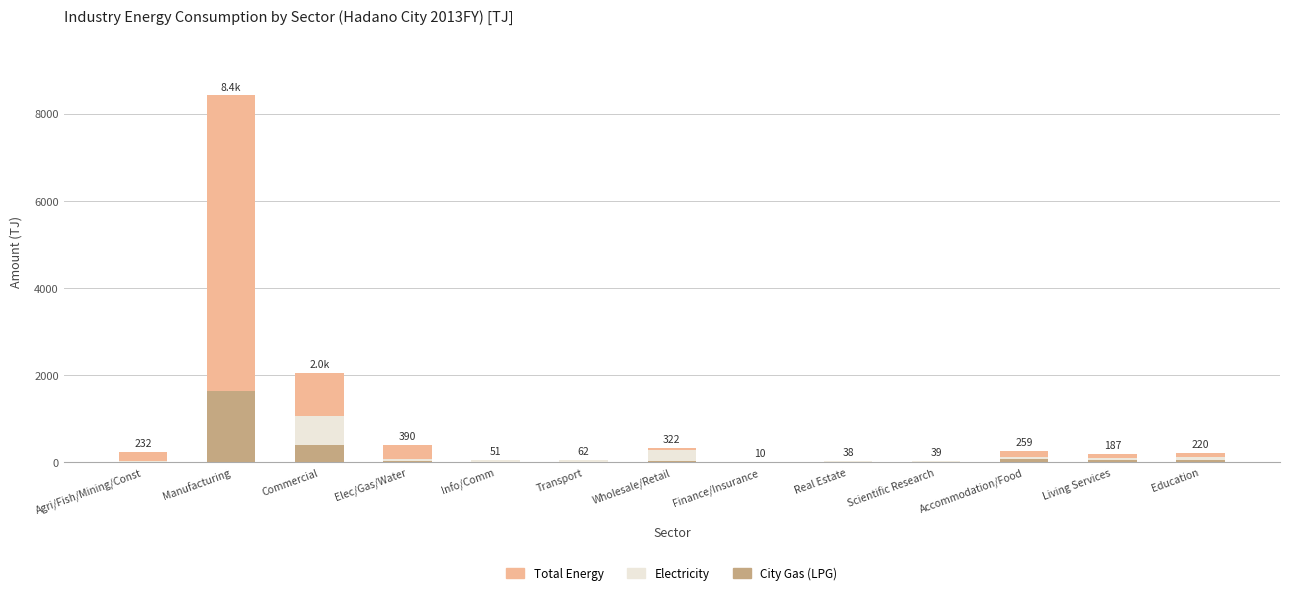

How many values in the Electricity series are below 77?

6